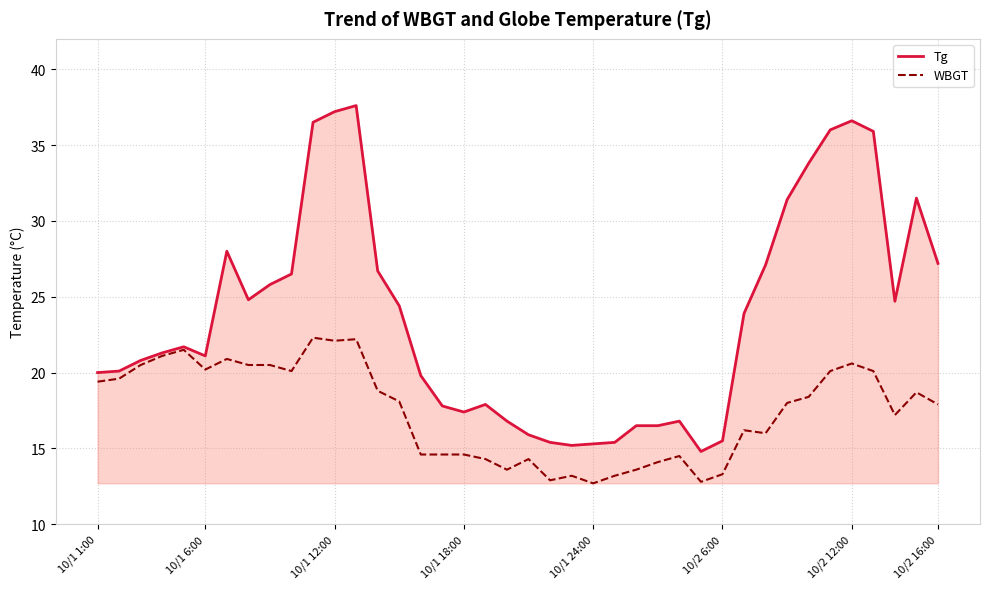

What is the lowest value of the WBGT series?

12.7